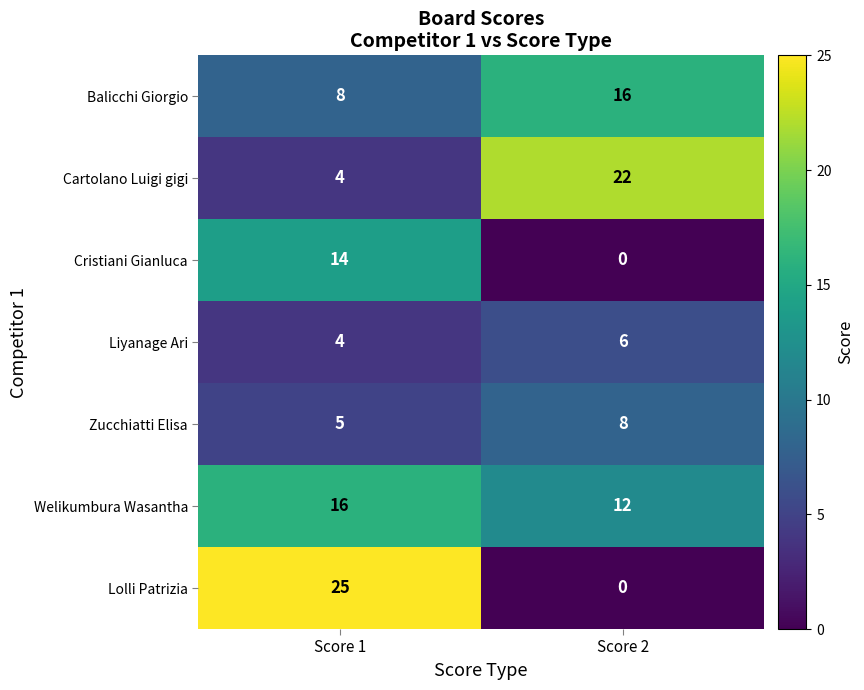

At which category does the chart reach its minimum across all series?

Score 2